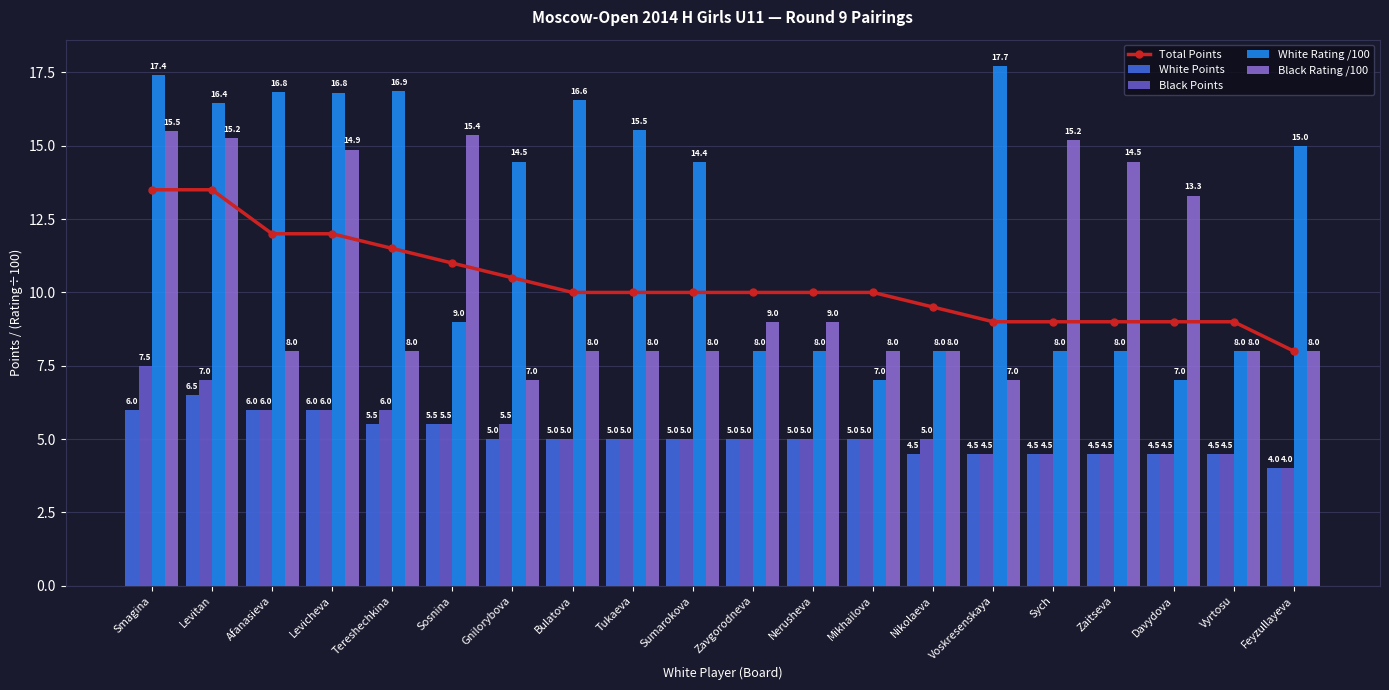

Which series has the largest range (max minus min)?

White Rating /100